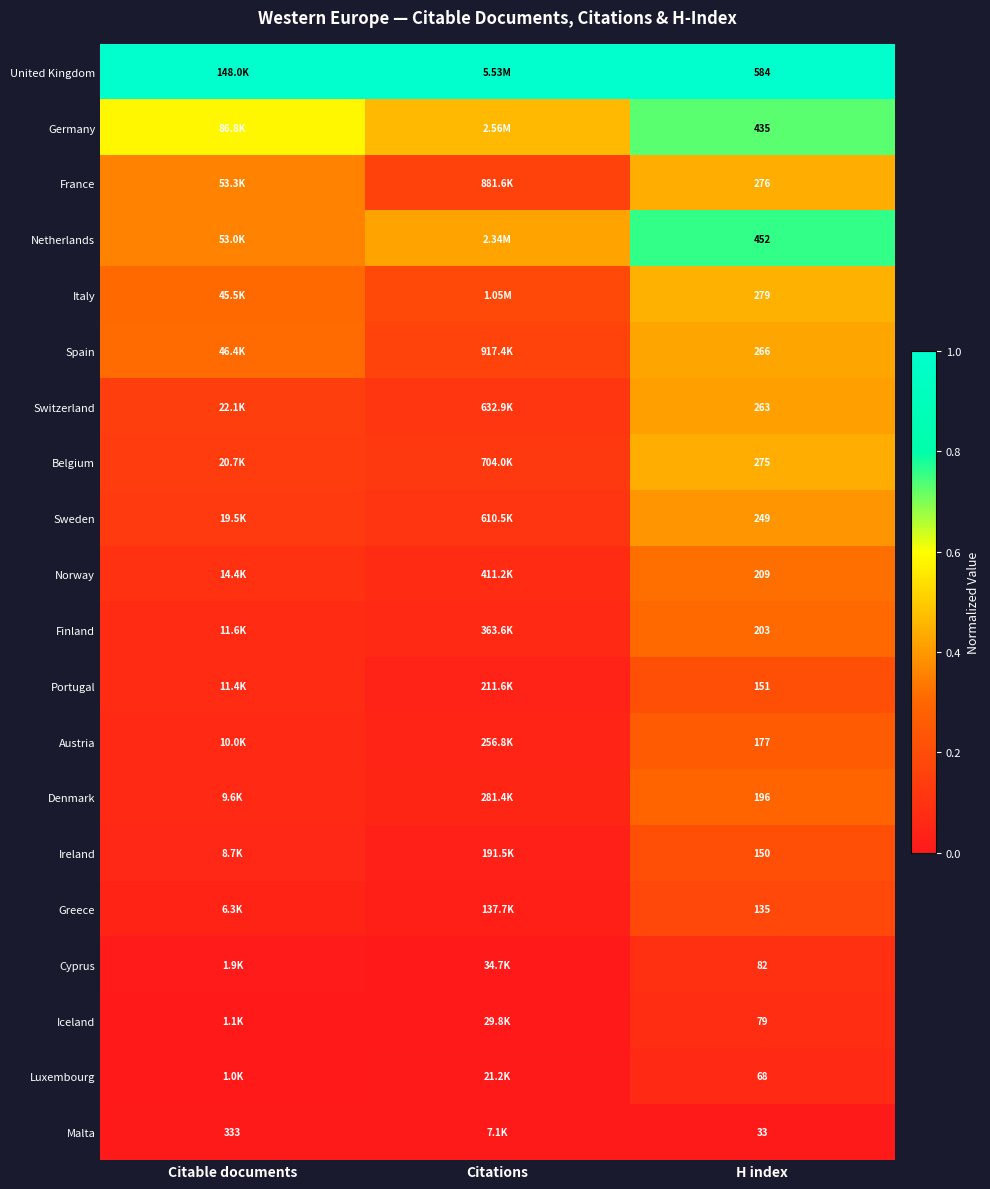

Rank the series at H index from lowest to highest value.

Malta, Luxembourg, Iceland, Cyprus, Greece, Ireland, Portugal, Austria, Denmark, Finland, Norway, Sweden, Switzerland, Spain, Belgium, France, Italy, Germany, Netherlands, United Kingdom